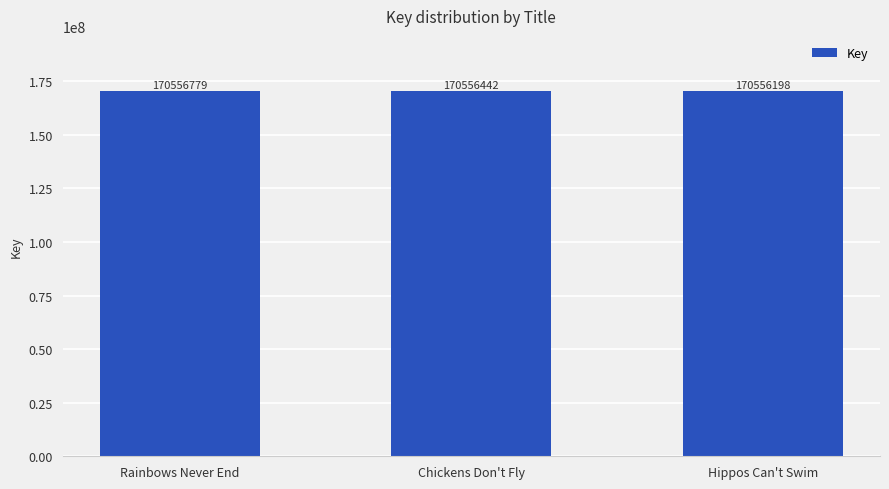

Is it true that the value at Chickens Don't Fly is 170556442?

True